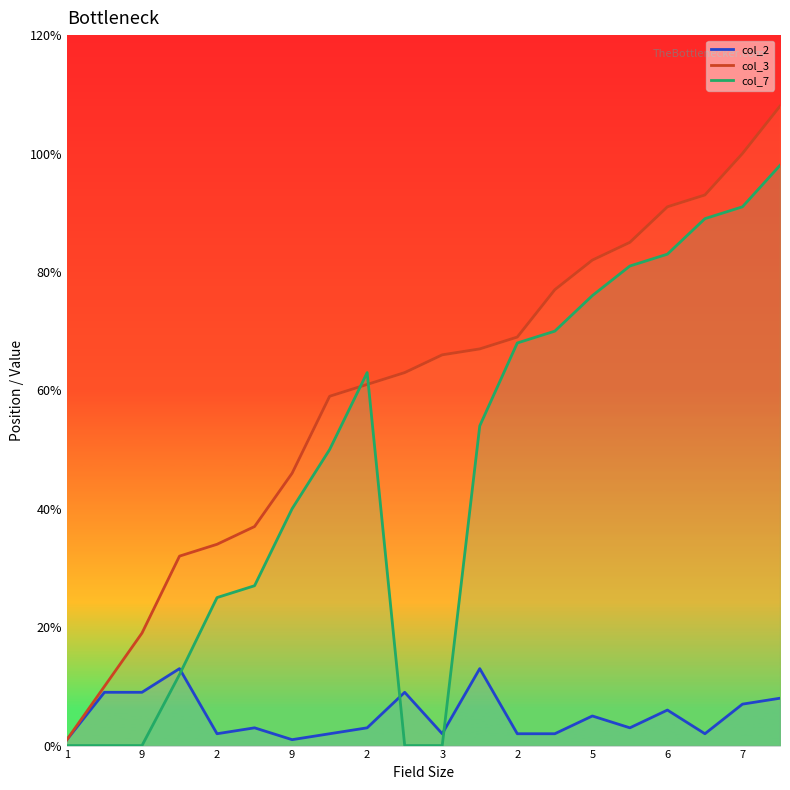

What is the label of the 4th point from the right?

6